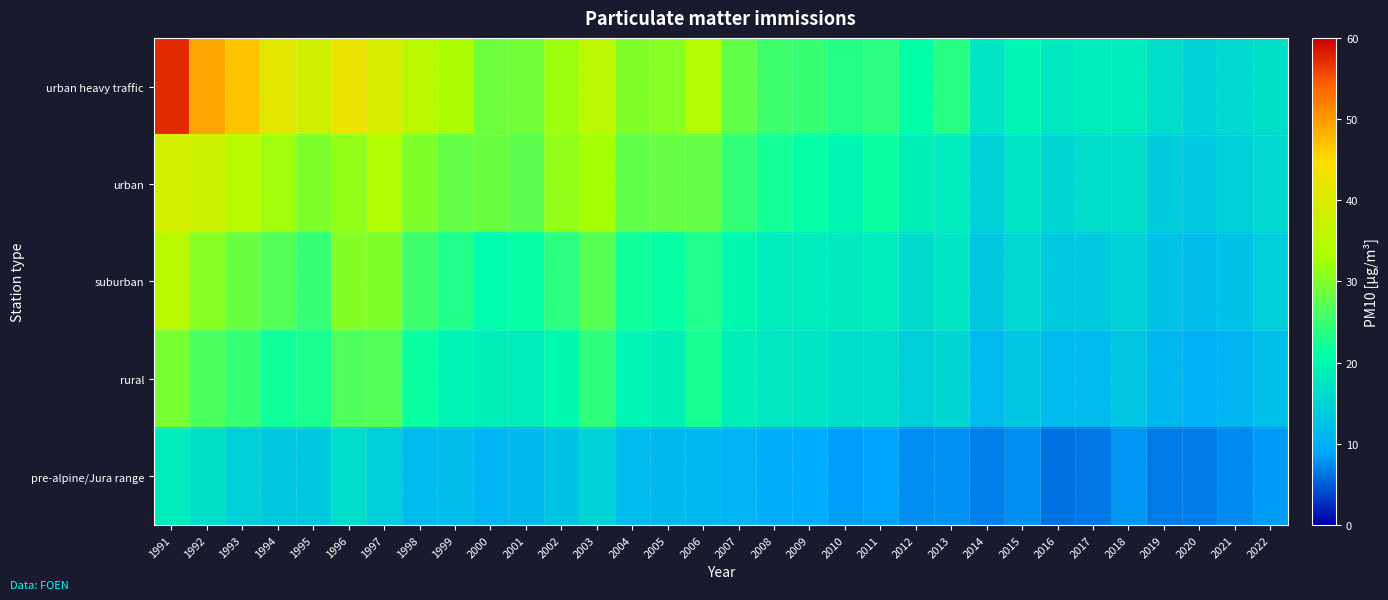

At which category is the sum across all series the highest?

1991